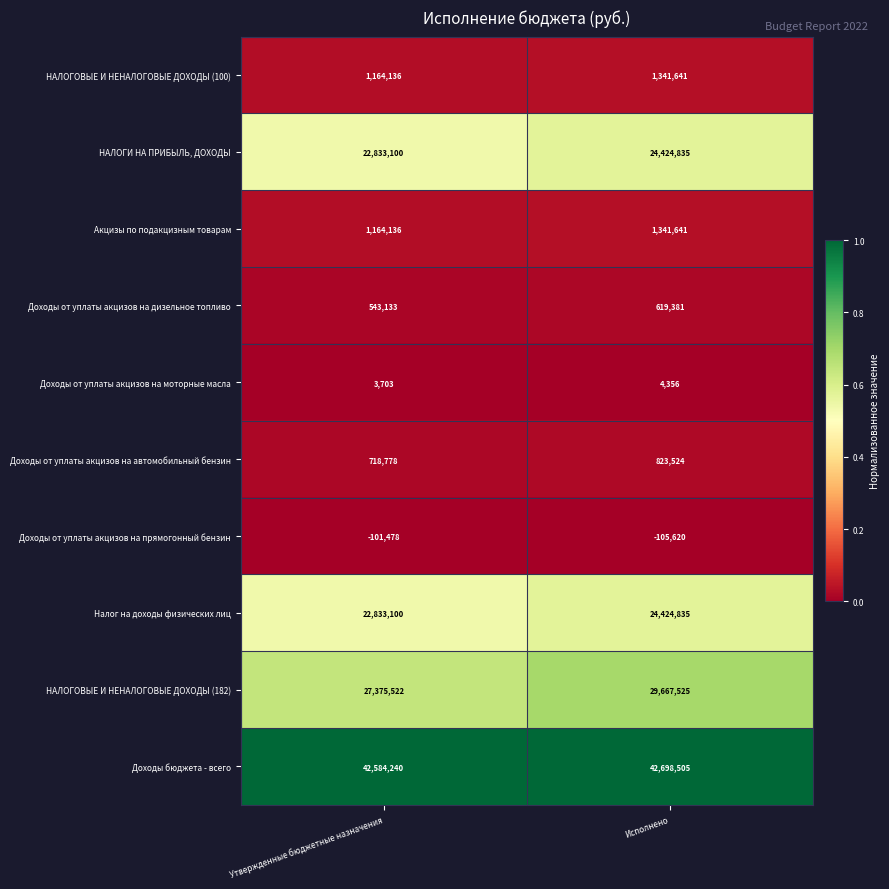

List the labels in order of Доходы от уплаты акцизов на дизельное топливо value, largest first.

Исполнено, Утвержденные бюджетные назначения